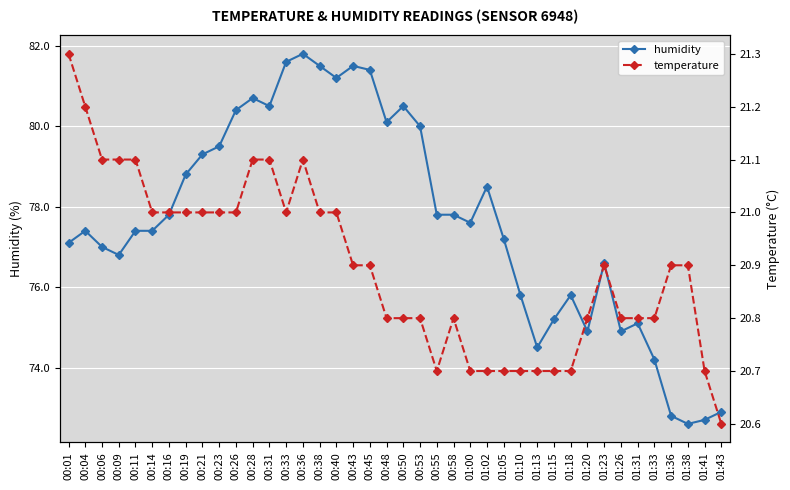

Is this an area chart (filled region under the line)?

No